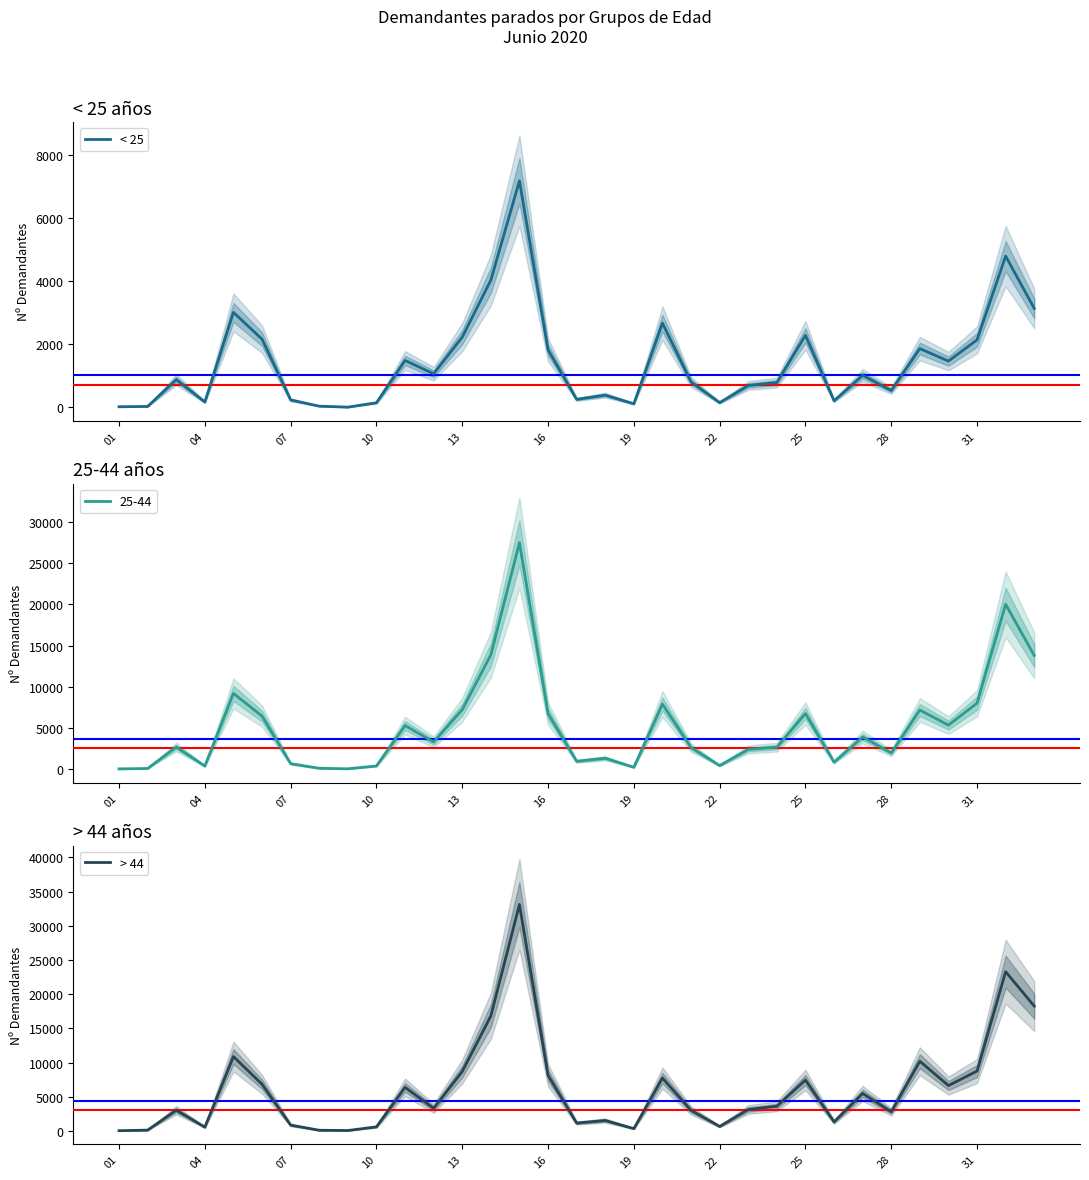

How many lines are shown in the chart?

2